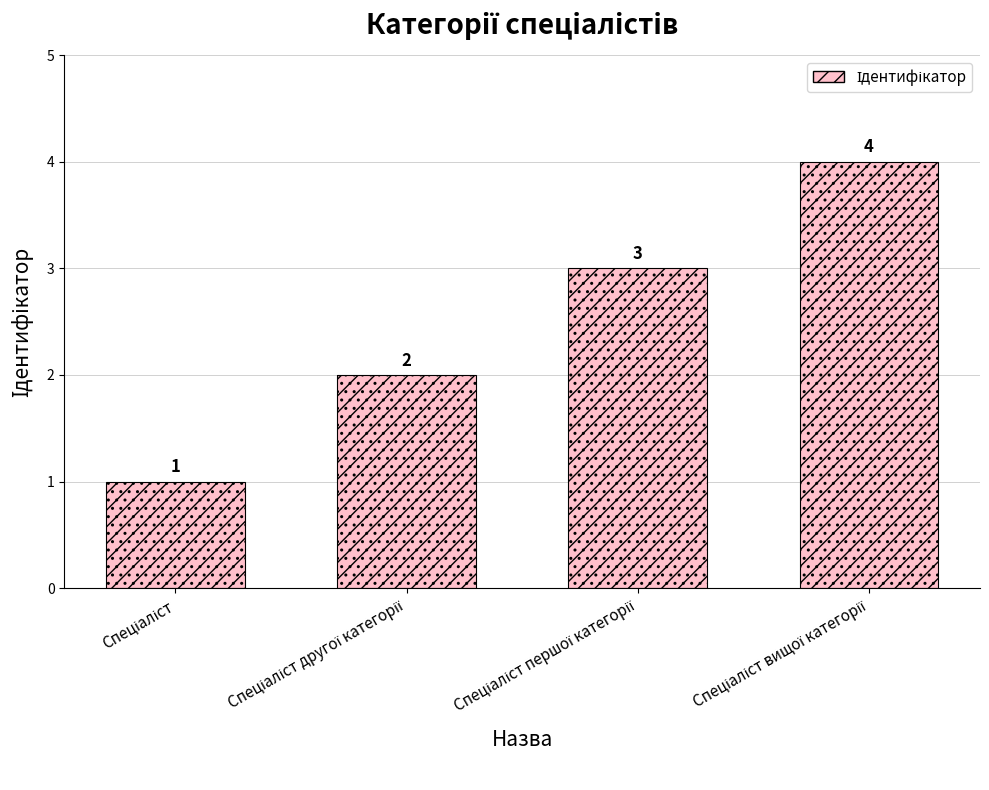

Does the chart contain any negative values?

No